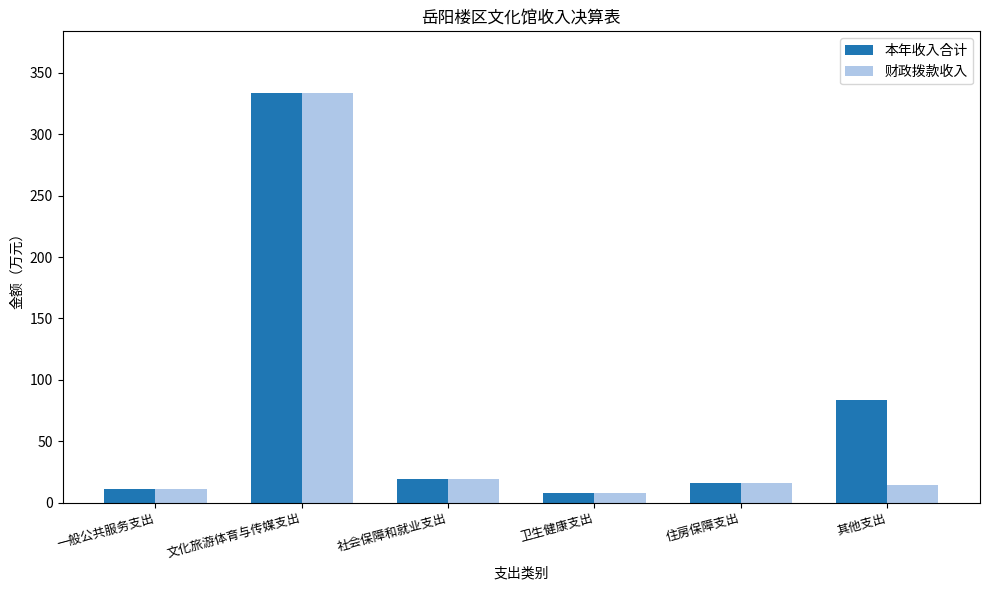

What are all the series names shown in the legend?

本年收入合计, 财政拨款收入